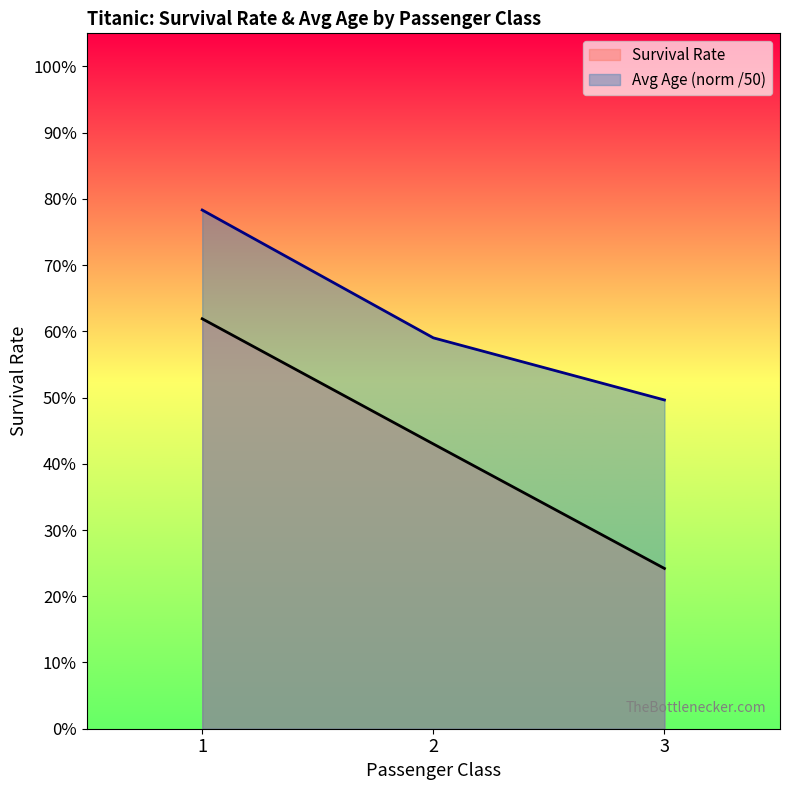

What is the total value across all series at 3?

0.7